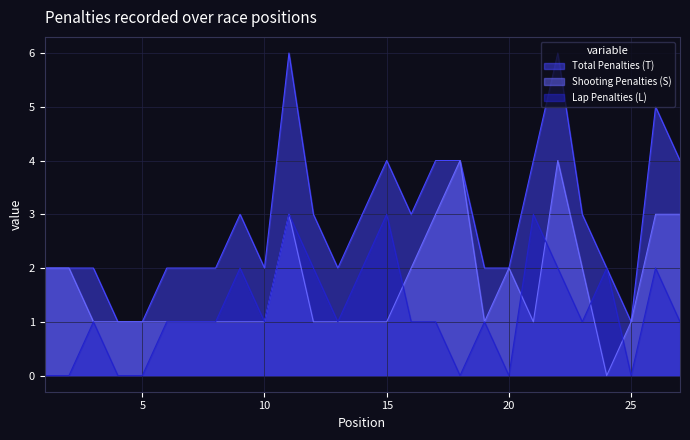

Reading left to right, what are all the values shown in this chart?

Total Penalties (T): 2	2	2	1	1	2	2	2	3	2	6	3	2	3	4	3	4	4	2	2	4	6	3	2	1	5	4
Shooting Penalties (S): 2	2	1	1	1	1	1	1	1	1	3	1	1	1	1	2	3	4	1	2	1	4	2	0	1	3	3
Lap Penalties (L): 0	0	1	0	0	1	1	1	2	1	3	2	1	2	3	1	1	0	1	0	3	2	1	2	0	2	1